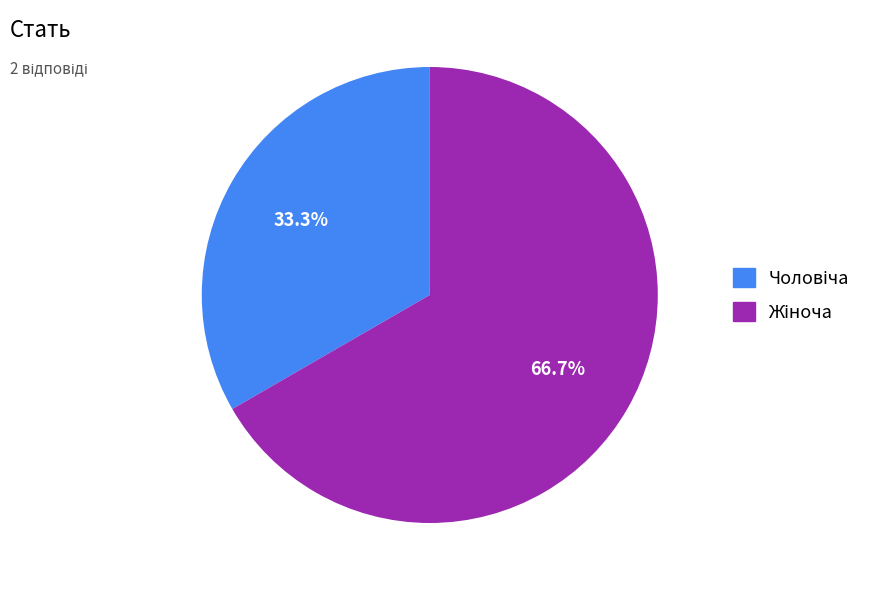

Is there any slice that represents more than half of the pie?

Yes